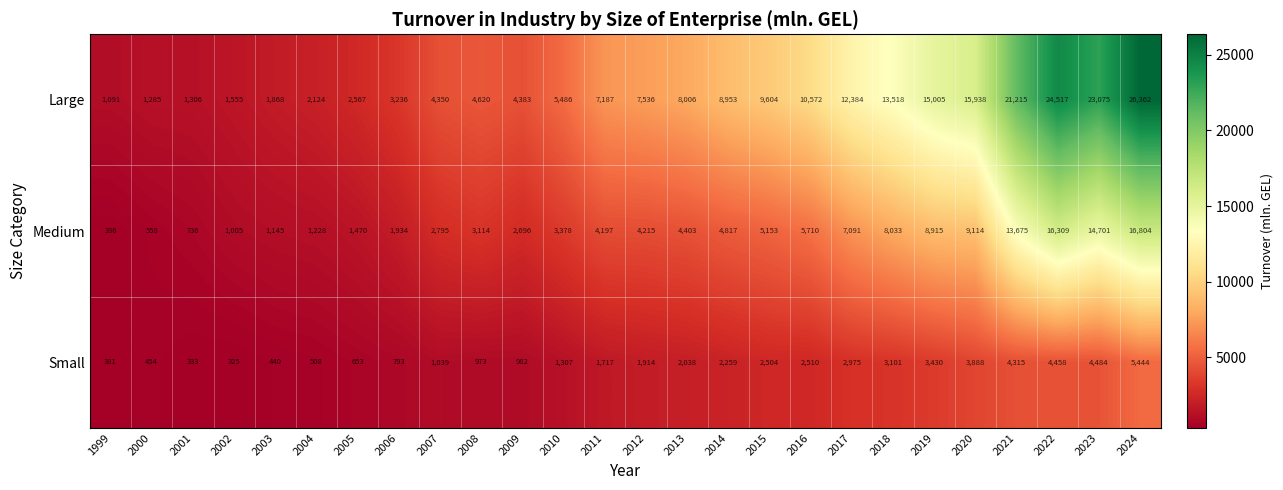

Between 2015 and 2020, which series saw the biggest shift?

Large